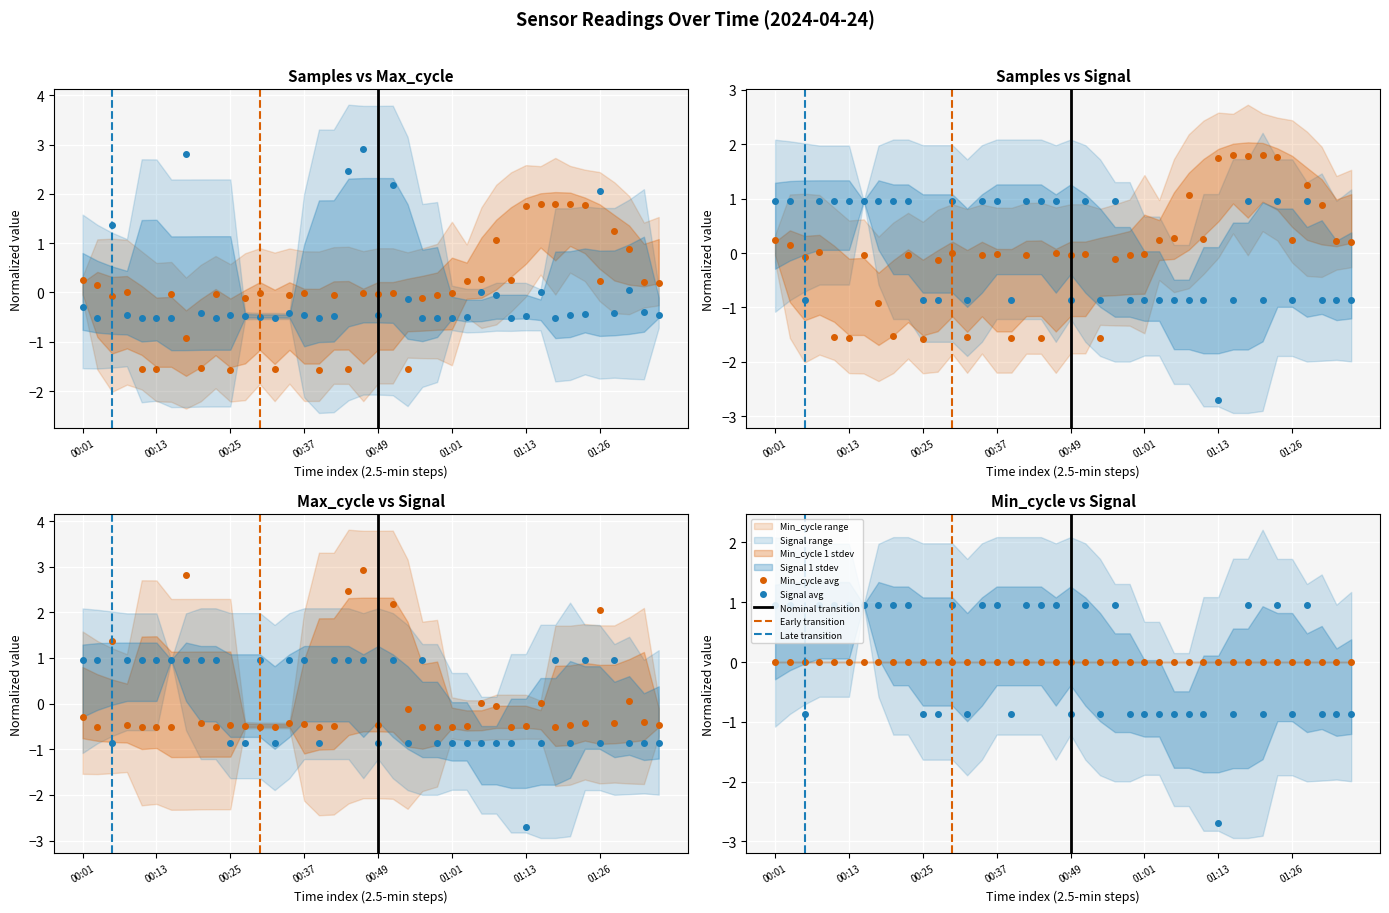

How many values in Max_cycle are below zero?

31